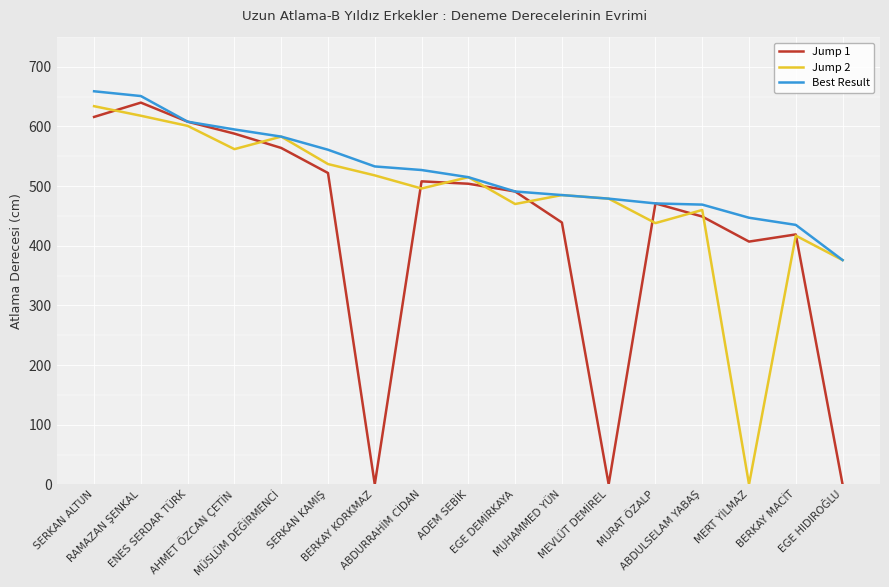

What is the greatest value displayed?

659